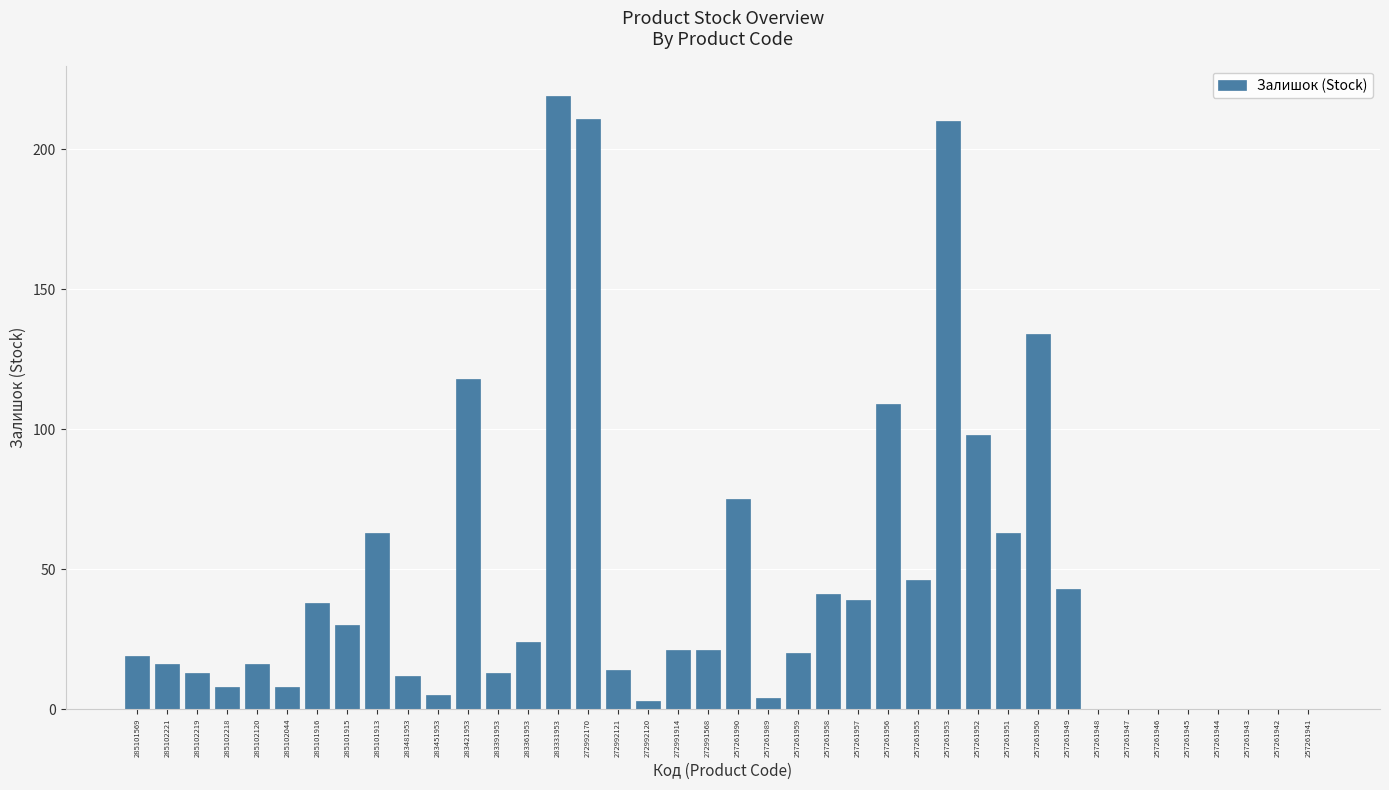

What is the sum of all values?

1754